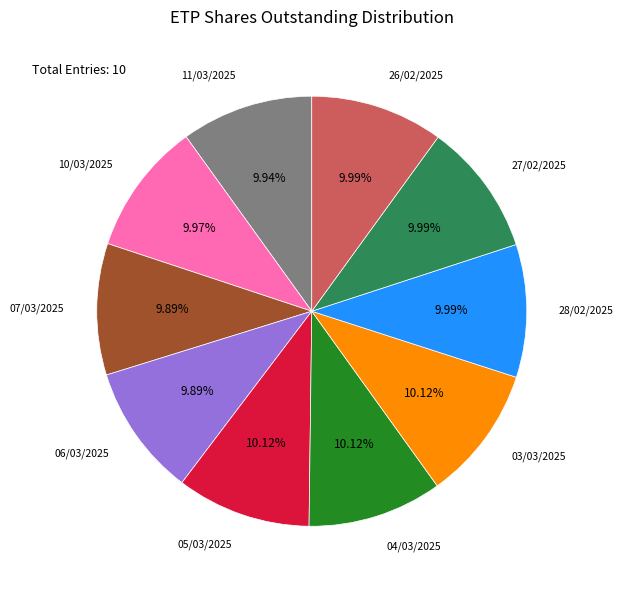

Approximately how many times larger is the value at 06/03/2025 compared to 11/03/2025?

1.0